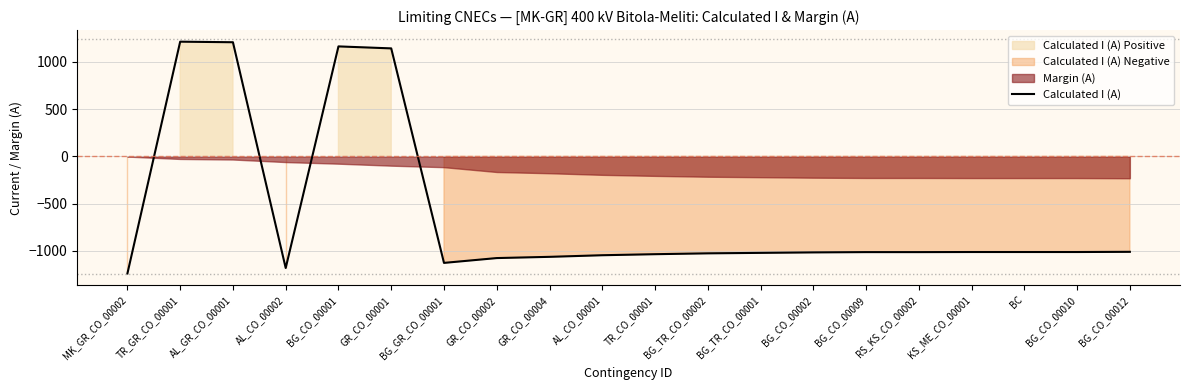

How many categories are shown in the chart?

20